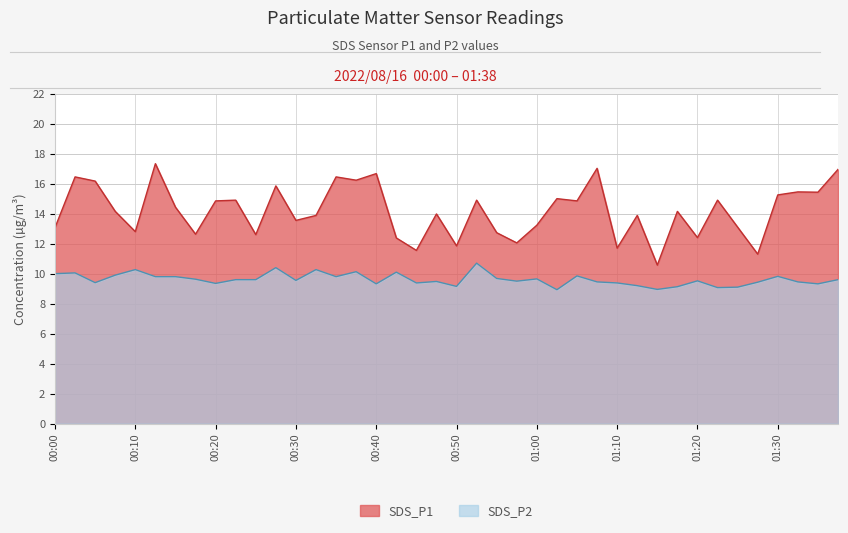

The SDS_P1 series shows 11.3 at 01:27. True or false?

True